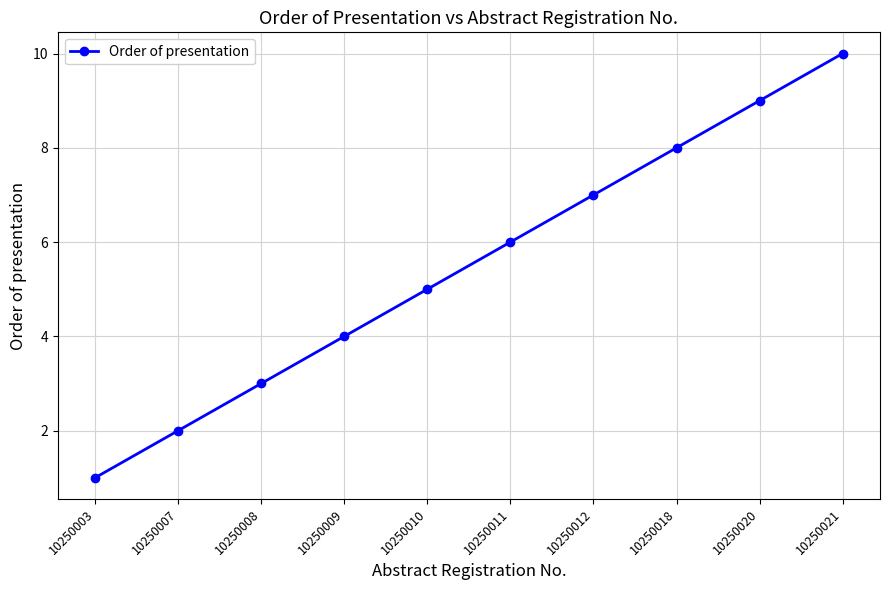

What is the change in value from 10250007 to 10250018?

+6